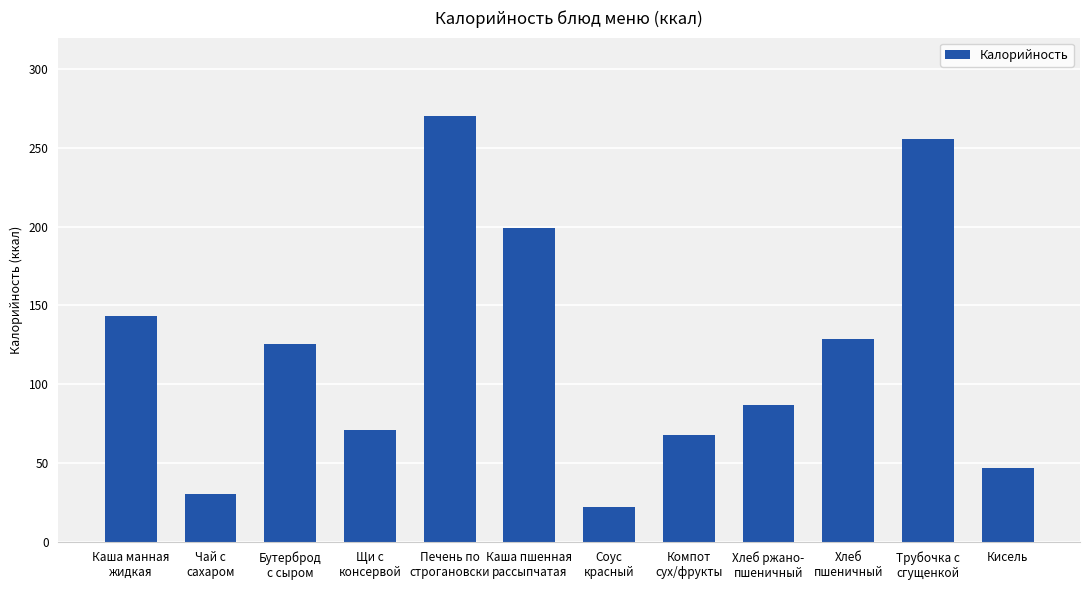

What is the label of the 11th bar from the right?

Чай с
сахаром